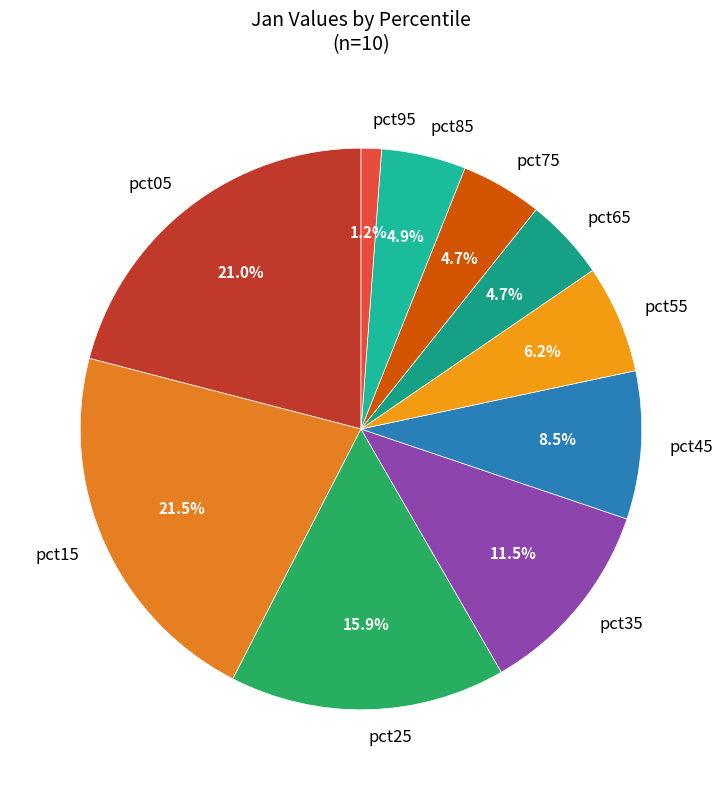

To the nearest percent, what is the difference between the largest and smallest slice percentages?

20%